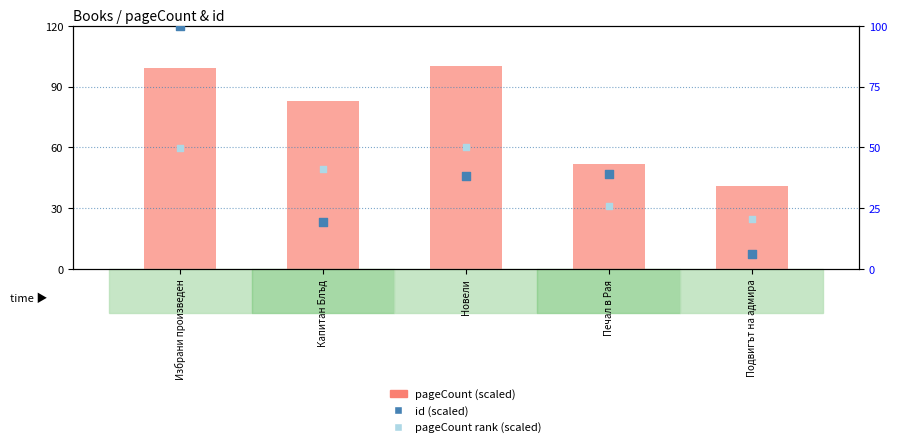

Which series reaches the maximum Y coordinate?

pageCount (scaled)